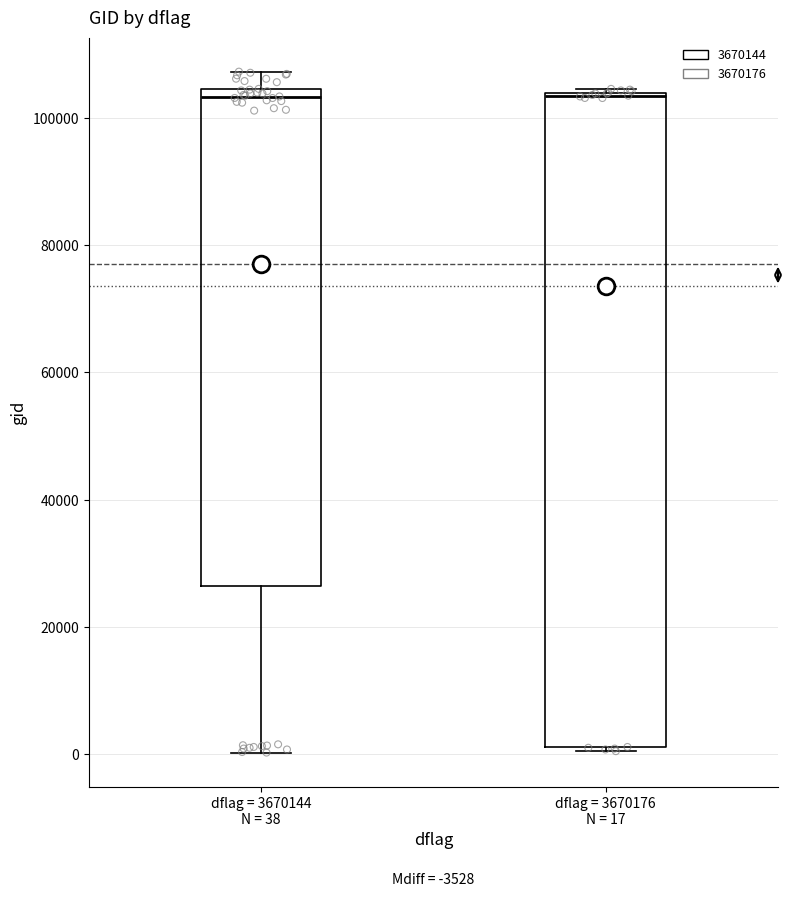

Comparing the boxes themselves (not the whiskers), which one is the tallest?

dflag = 3670176 N = 17